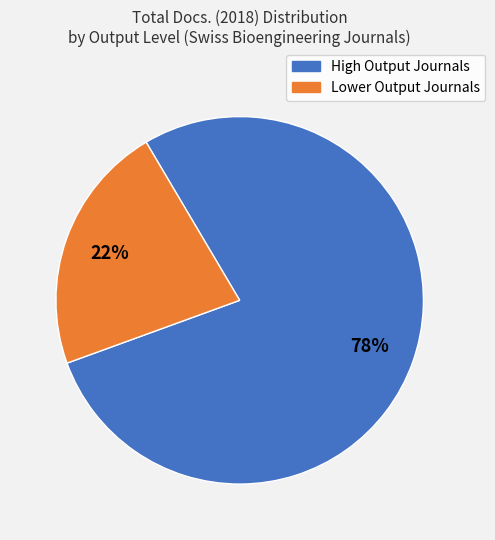

Is there any slice that represents more than half of the pie?

Yes